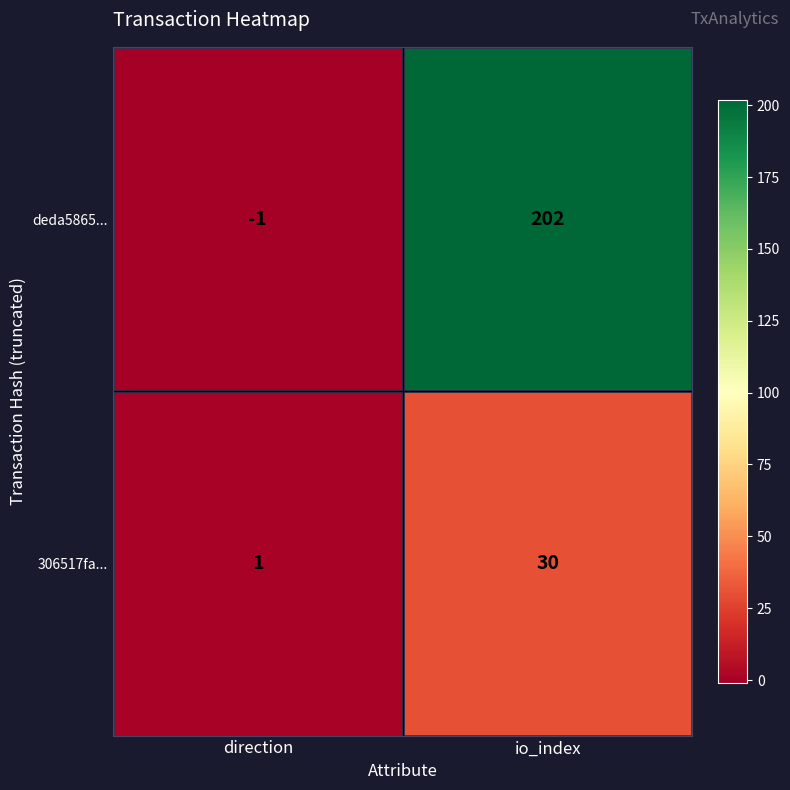

Reading left to right, what are all the values shown in this chart?

deda5865...: -1	202
306517fa...: 1	30